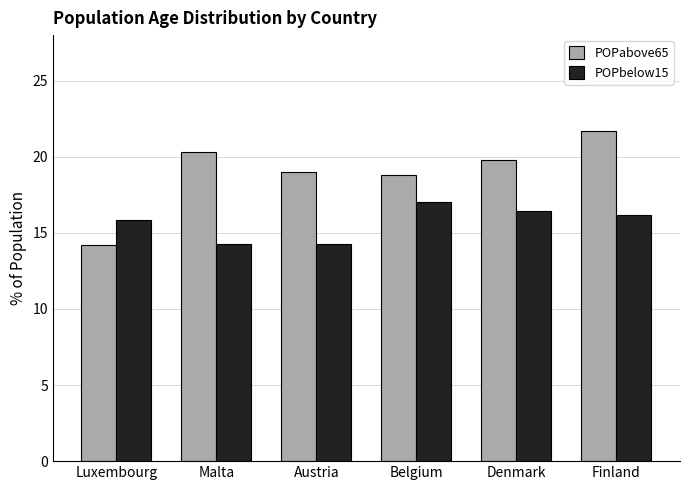

Which series has the largest range (max minus min)?

POPabove65